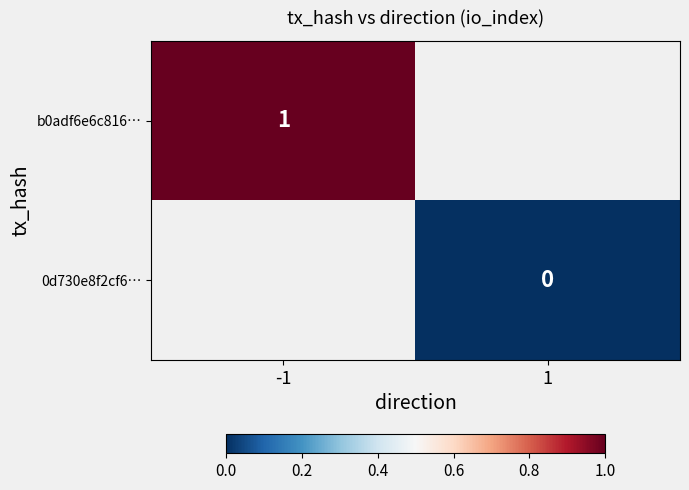

Is the value of 0d730e8f2cf6… at 1 greater than the value of b0adf6e6c816… at -1?

No